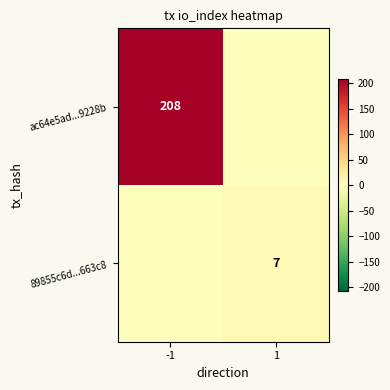

How many data points does each series have?

2